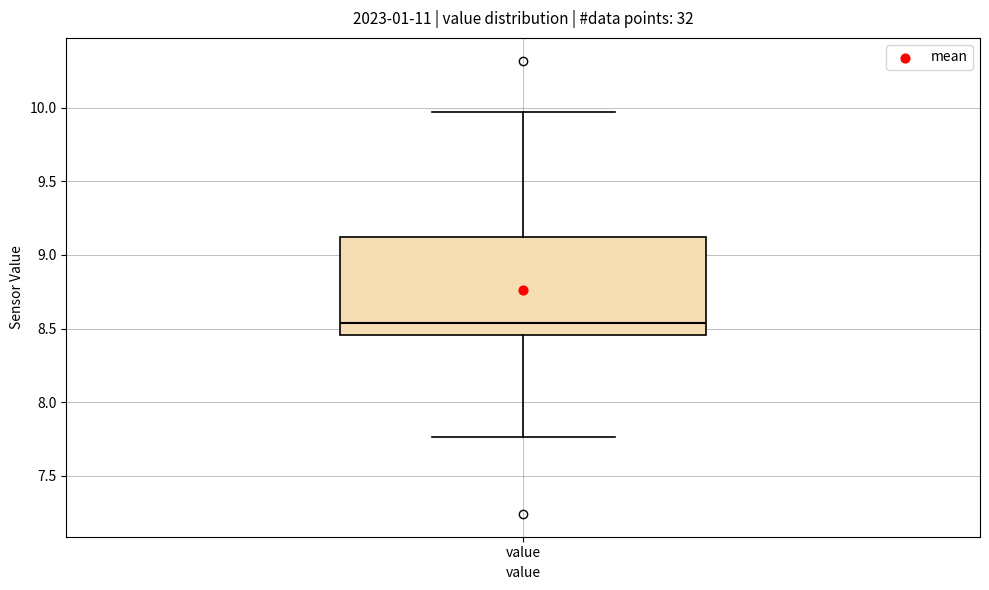

Where does the lower whisker of the box for value end on the y-axis? The values are not printed on the chart, so give them approximately, as read against the axis.

7.75